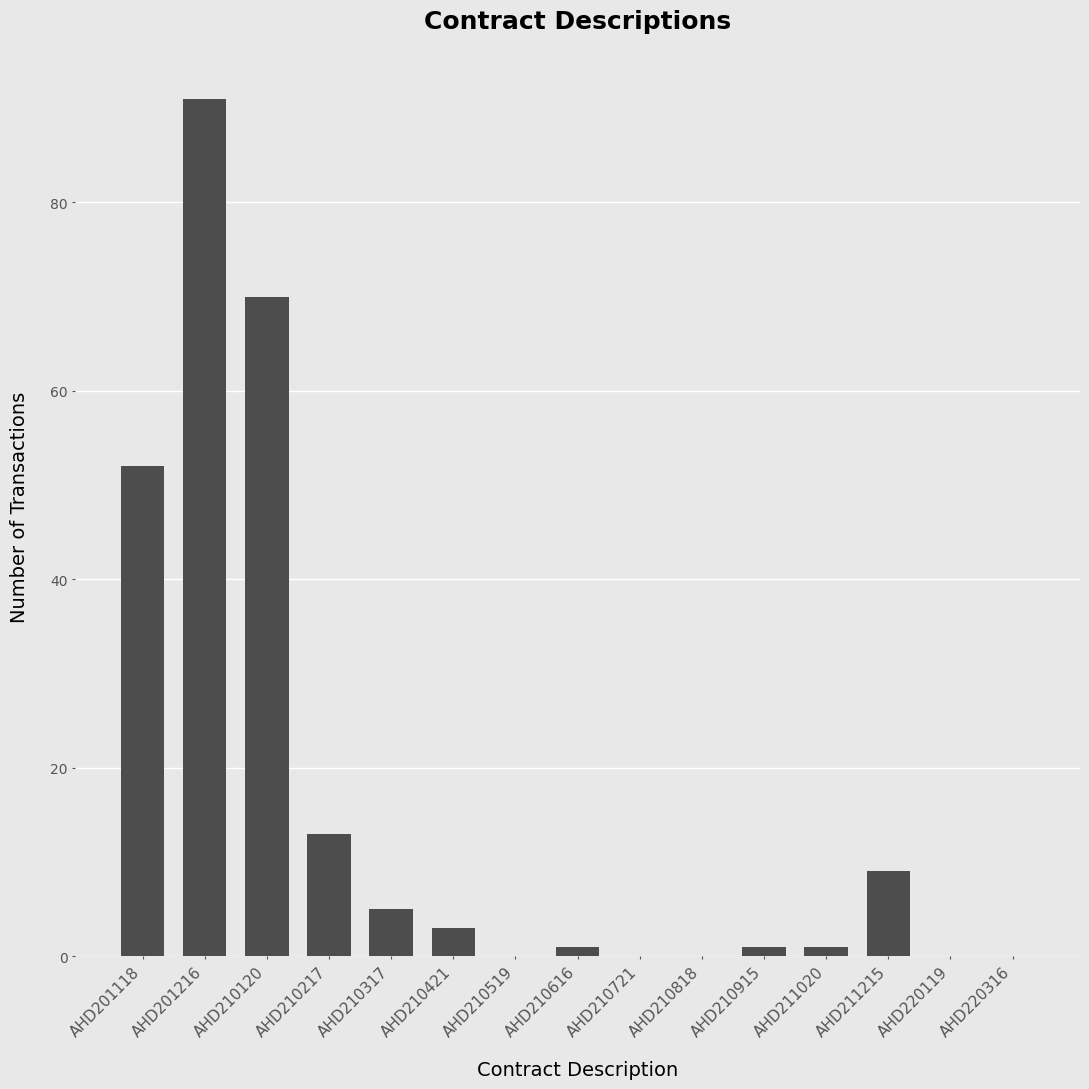

Is it true that the value at AHD210818 is -38?

False